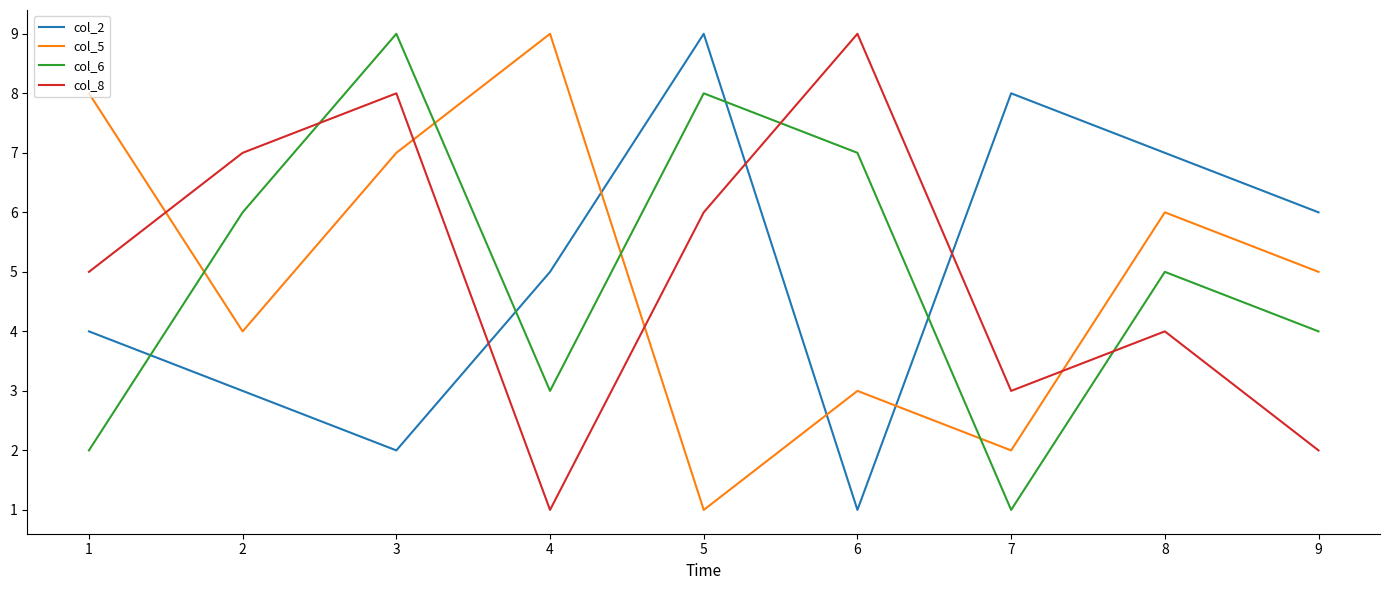

Is this an area chart (filled region under the line)?

No